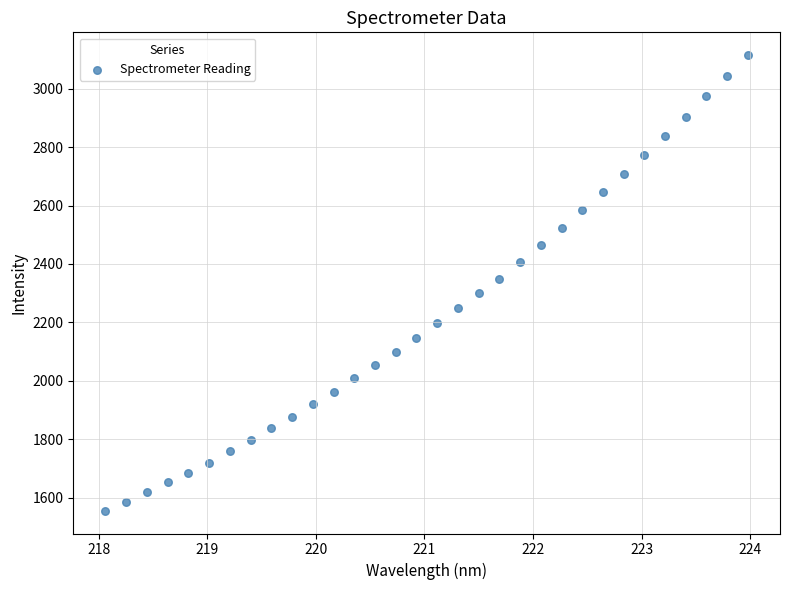

What is the range of X values (max minus min)?

5.9